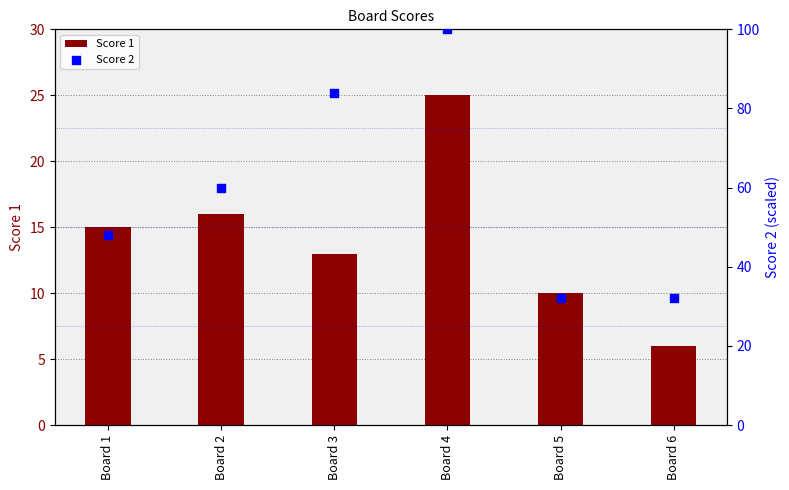

Which series contains the highest Y value?

Score 2